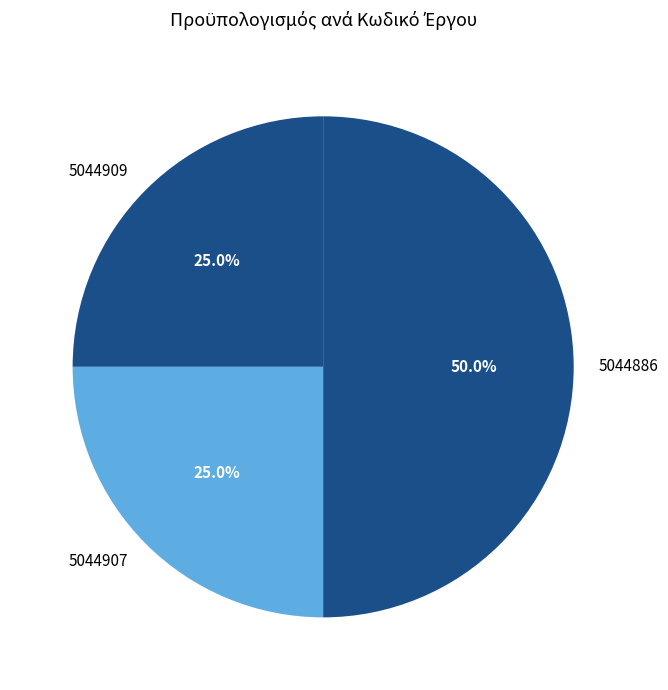

Which has a higher value, 5044886 or 5044907?

5044886